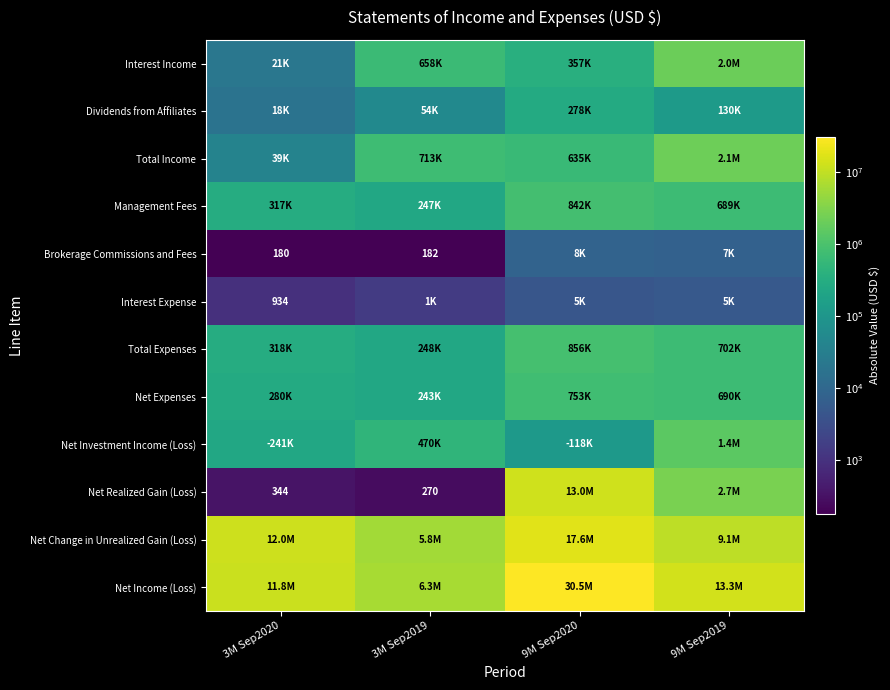

Which series has the largest total across all categories?

Net Income (Loss)